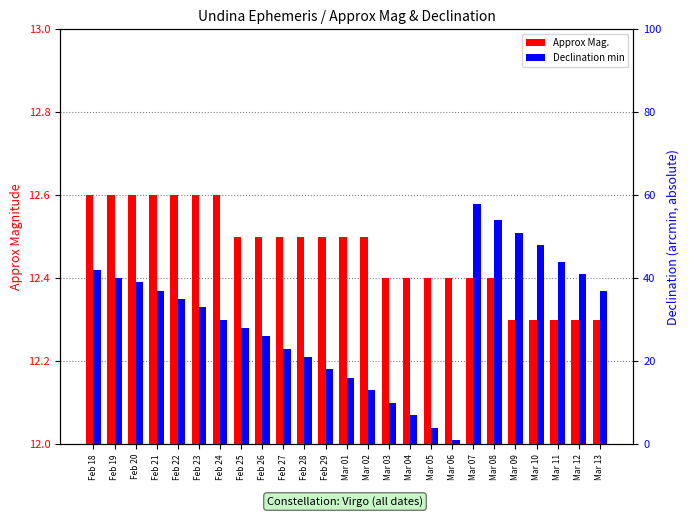

Are the bars grouped side by side (vs. stacked)?

Yes